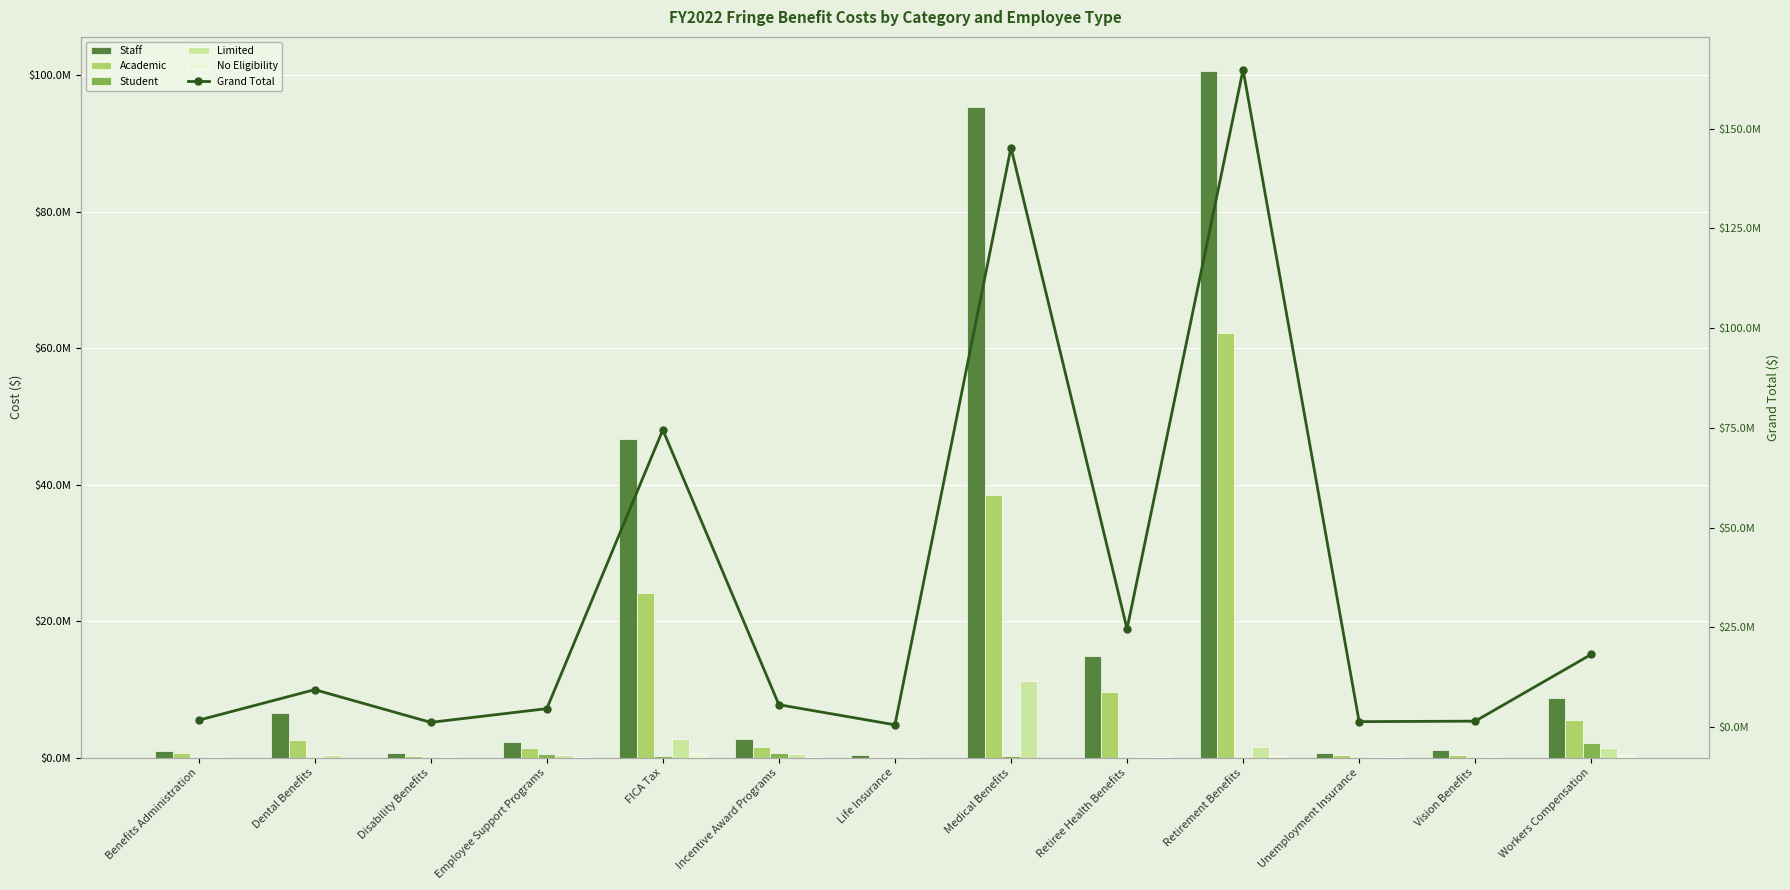

At how many categories does at least one series exceed 54253722?

3